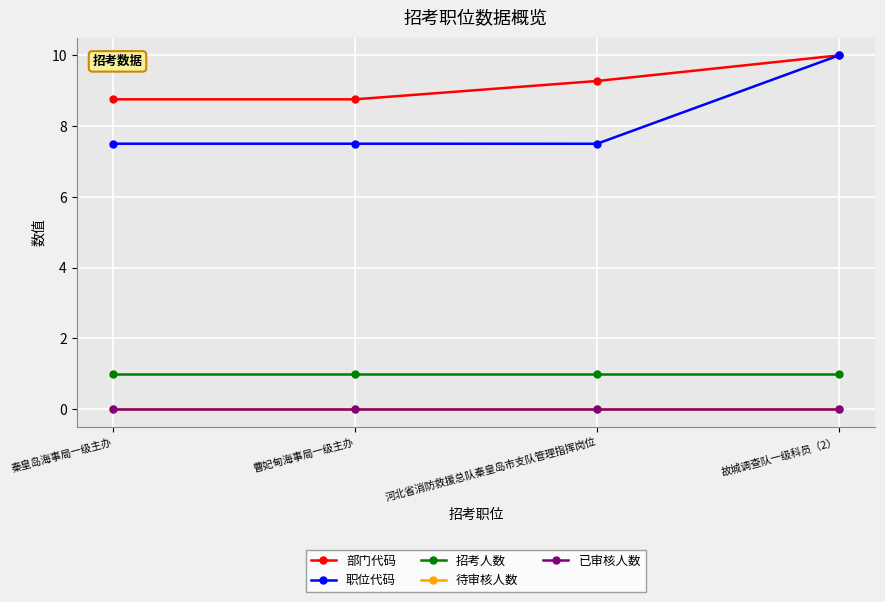

Reading right to left, transcribe all the data shown in this chart.

部门代码: 10.0	9.3	8.8	8.8
职位代码: 10.0	7.5	7.5	7.5
招考人数: 1.0	1.0	1.0	1.0
待审核人数: 0.0	0.0	0.0	0.0
已审核人数: 0.0	0.0	0.0	0.0